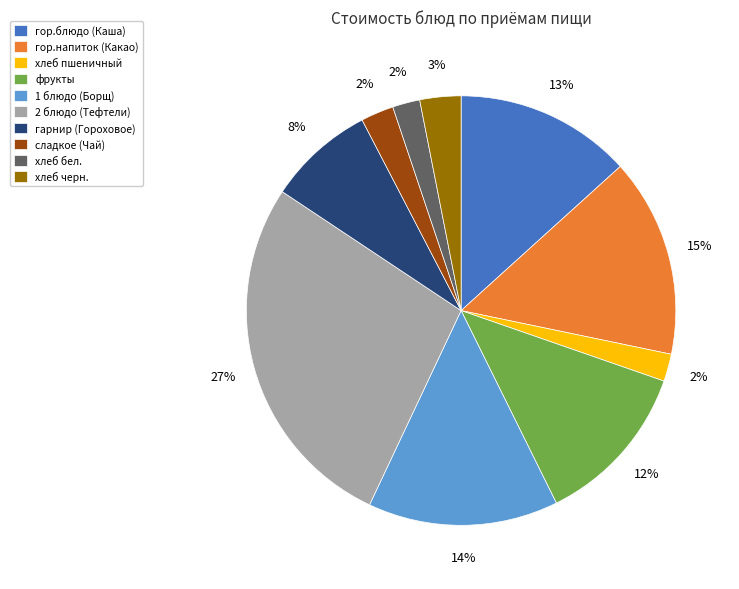

Is it true that хлеб черн. is 3% of the pie?

True